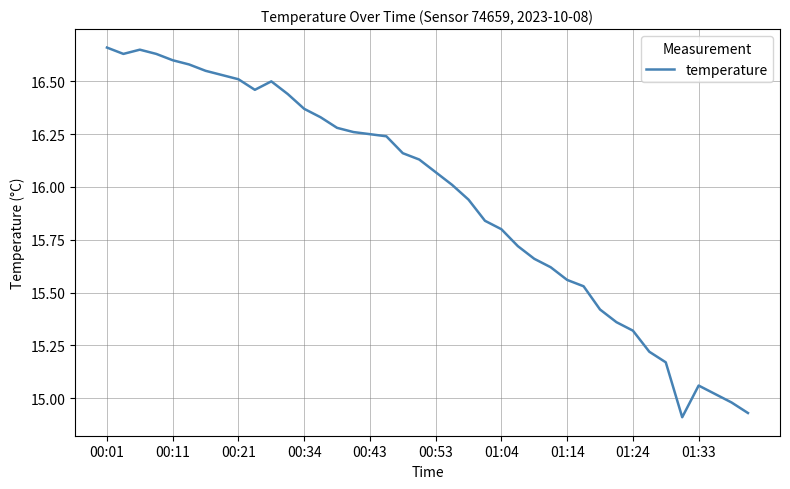

Does the chart display data point markers on the line(s)?

No